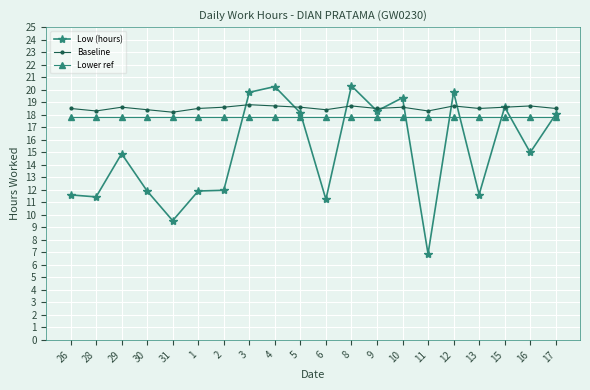

What is the sum of all Baseline values?

370.7